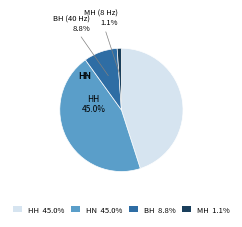

Is there any slice that represents more than half of the pie?

No